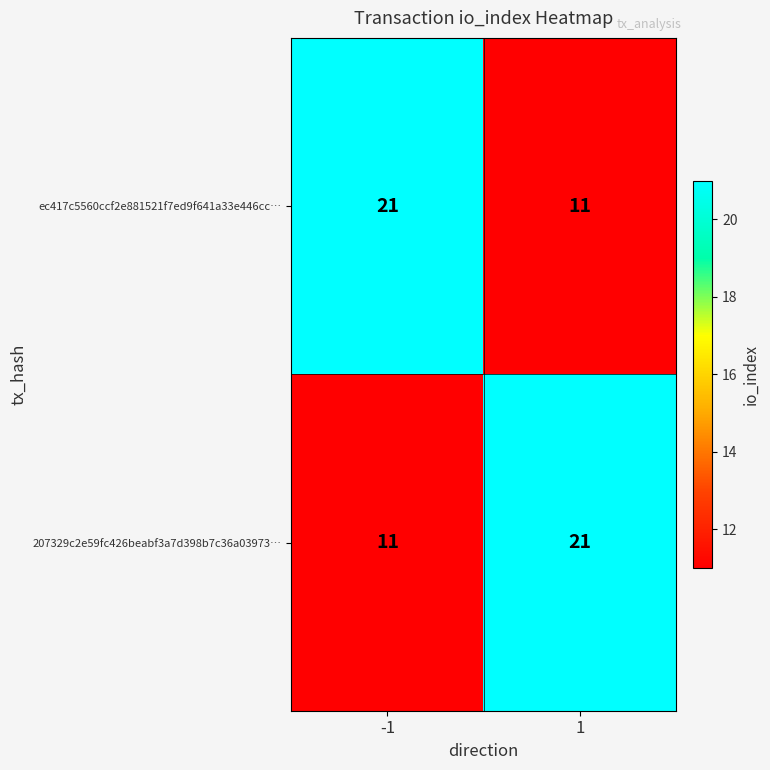

What is the difference between the highest and lowest values at -1?

10